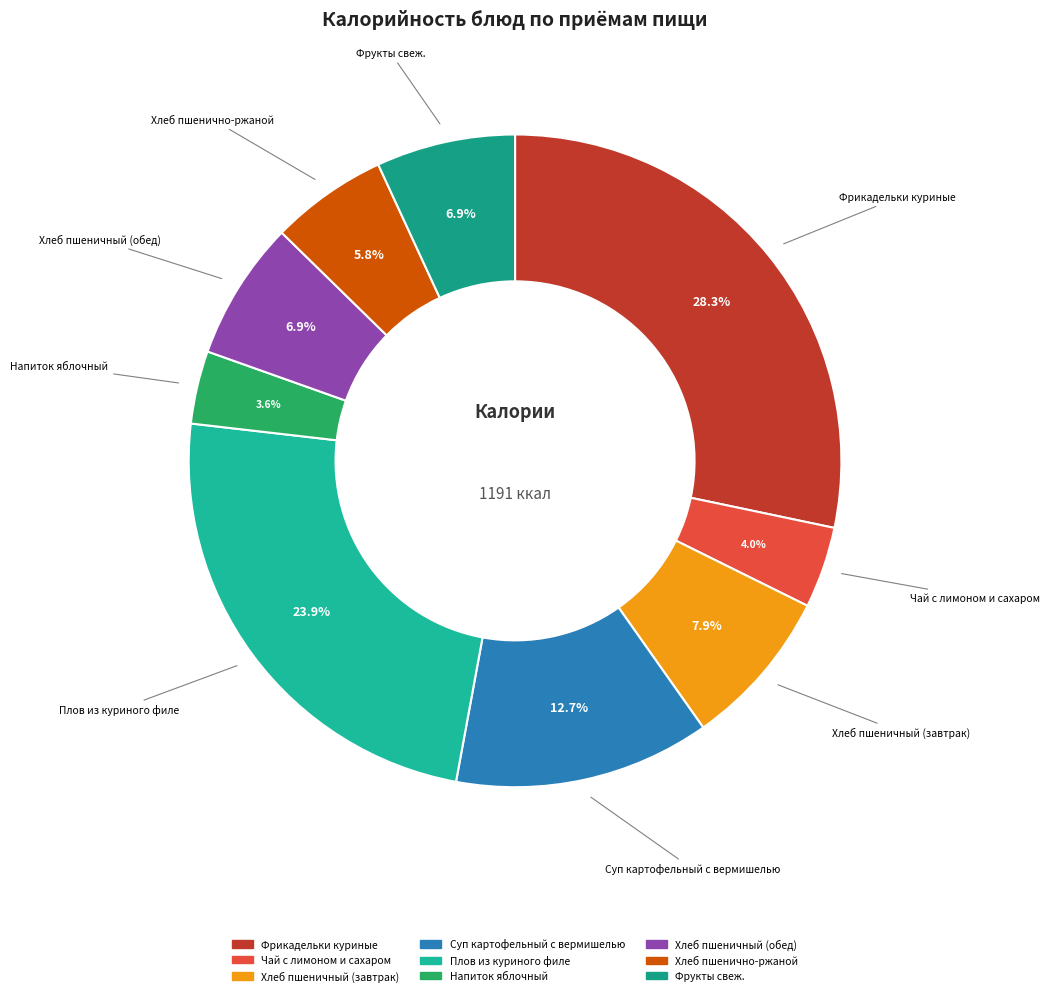

Does any single category account for the majority?

No